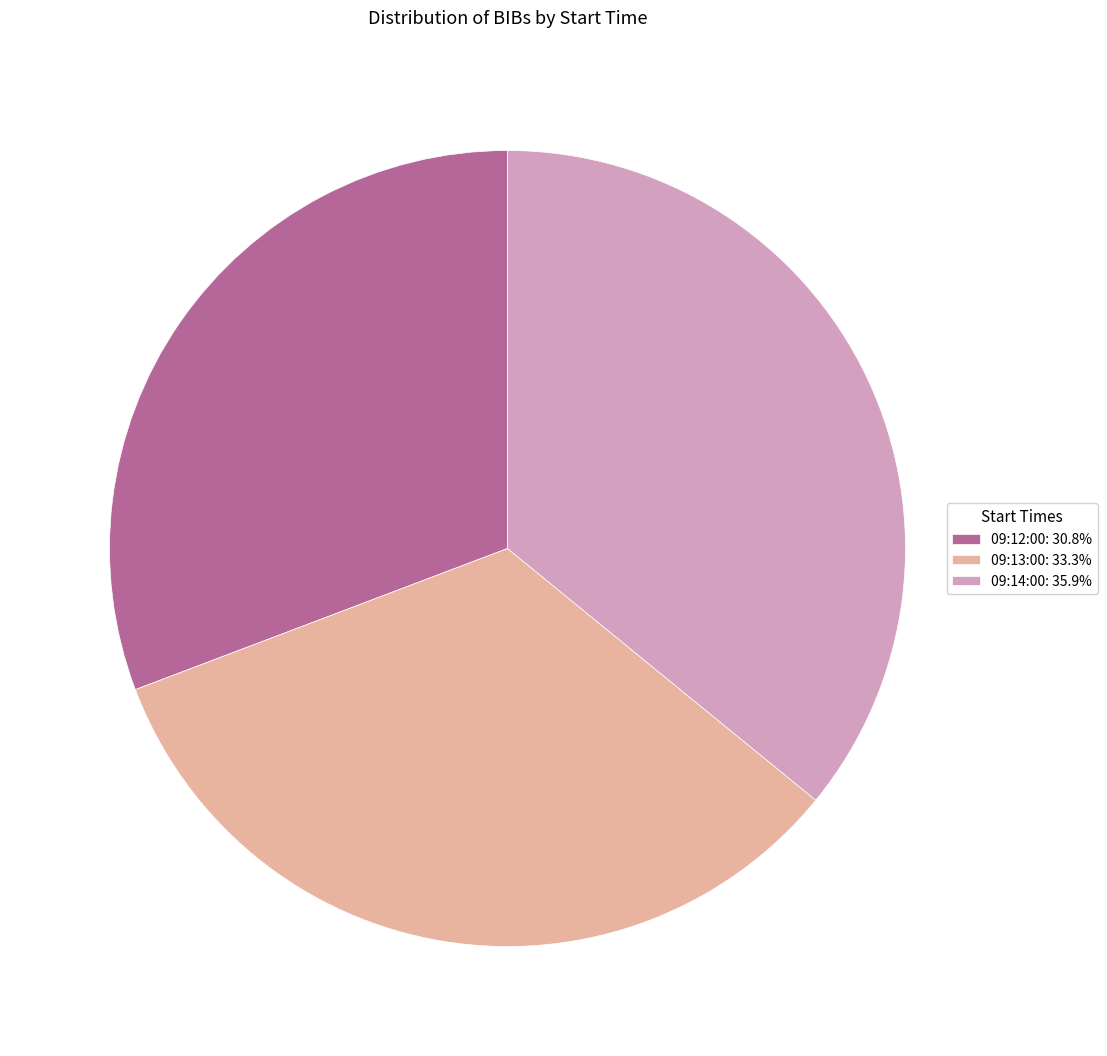

Do 09:14:00: 35.9% and 09:12:00: 30.8% together represent more than half of the pie?

Yes